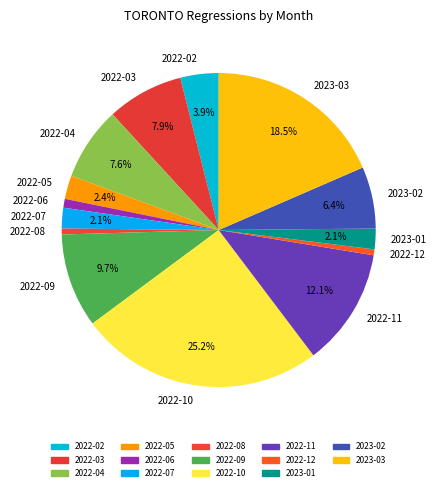

Approximately how many times larger is the value at 2022-12 compared to 2023-01?

0.3